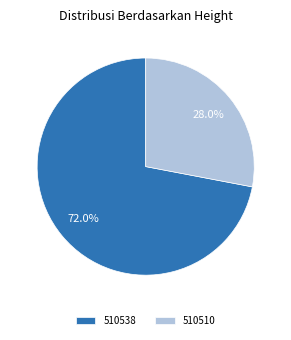

Which slice is the largest?

510538